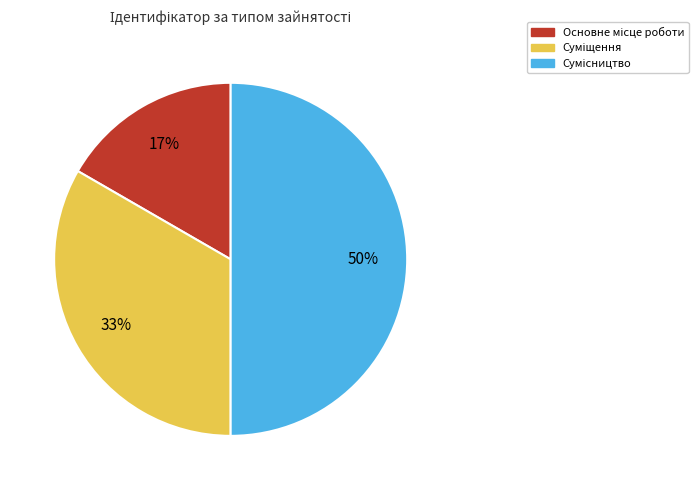

To the nearest percent, what is the difference between the largest and smallest slice percentages?

33%